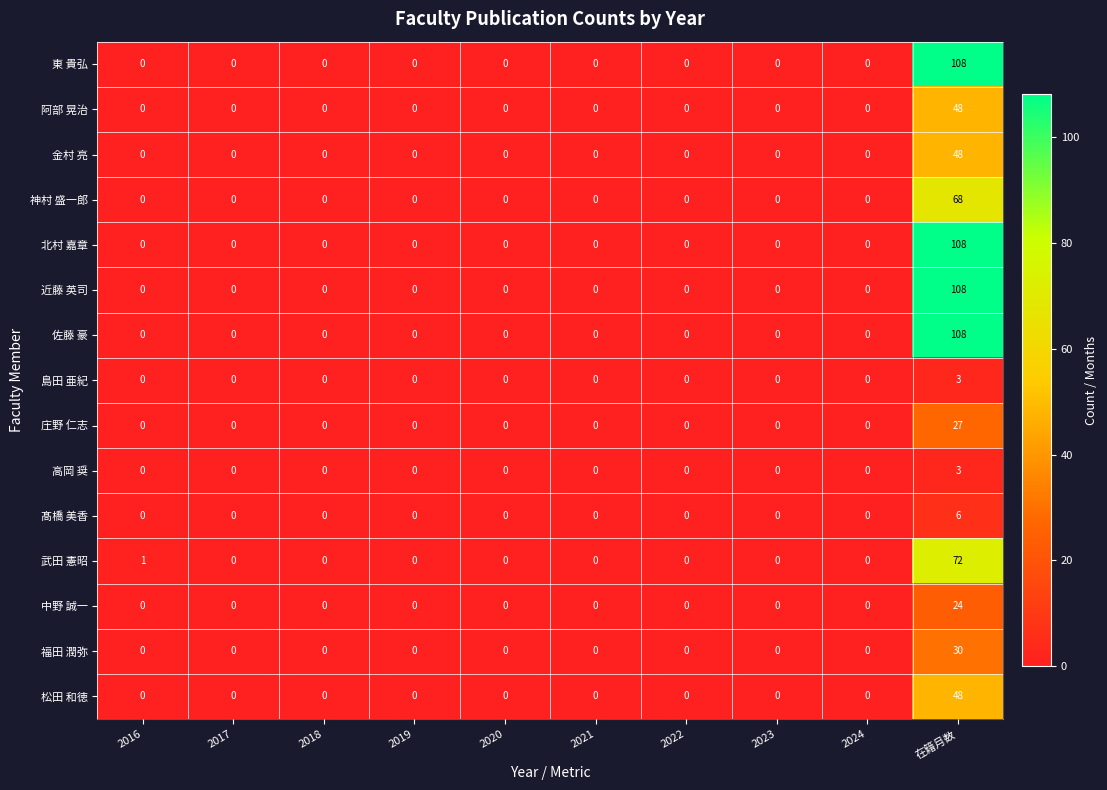

Which category has the highest value in the 東 貴弘 series?

在籍月数